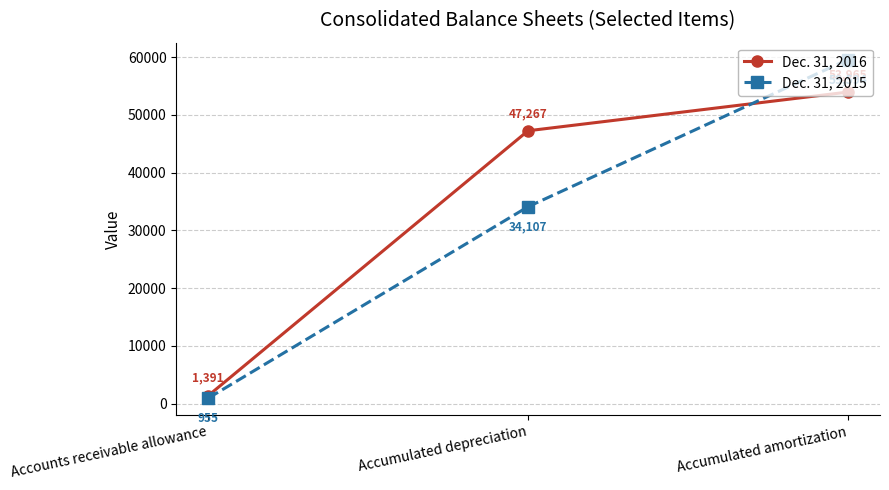

Rank the series at Accounts receivable allowance from lowest to highest value.

Dec. 31, 2015, Dec. 31, 2016